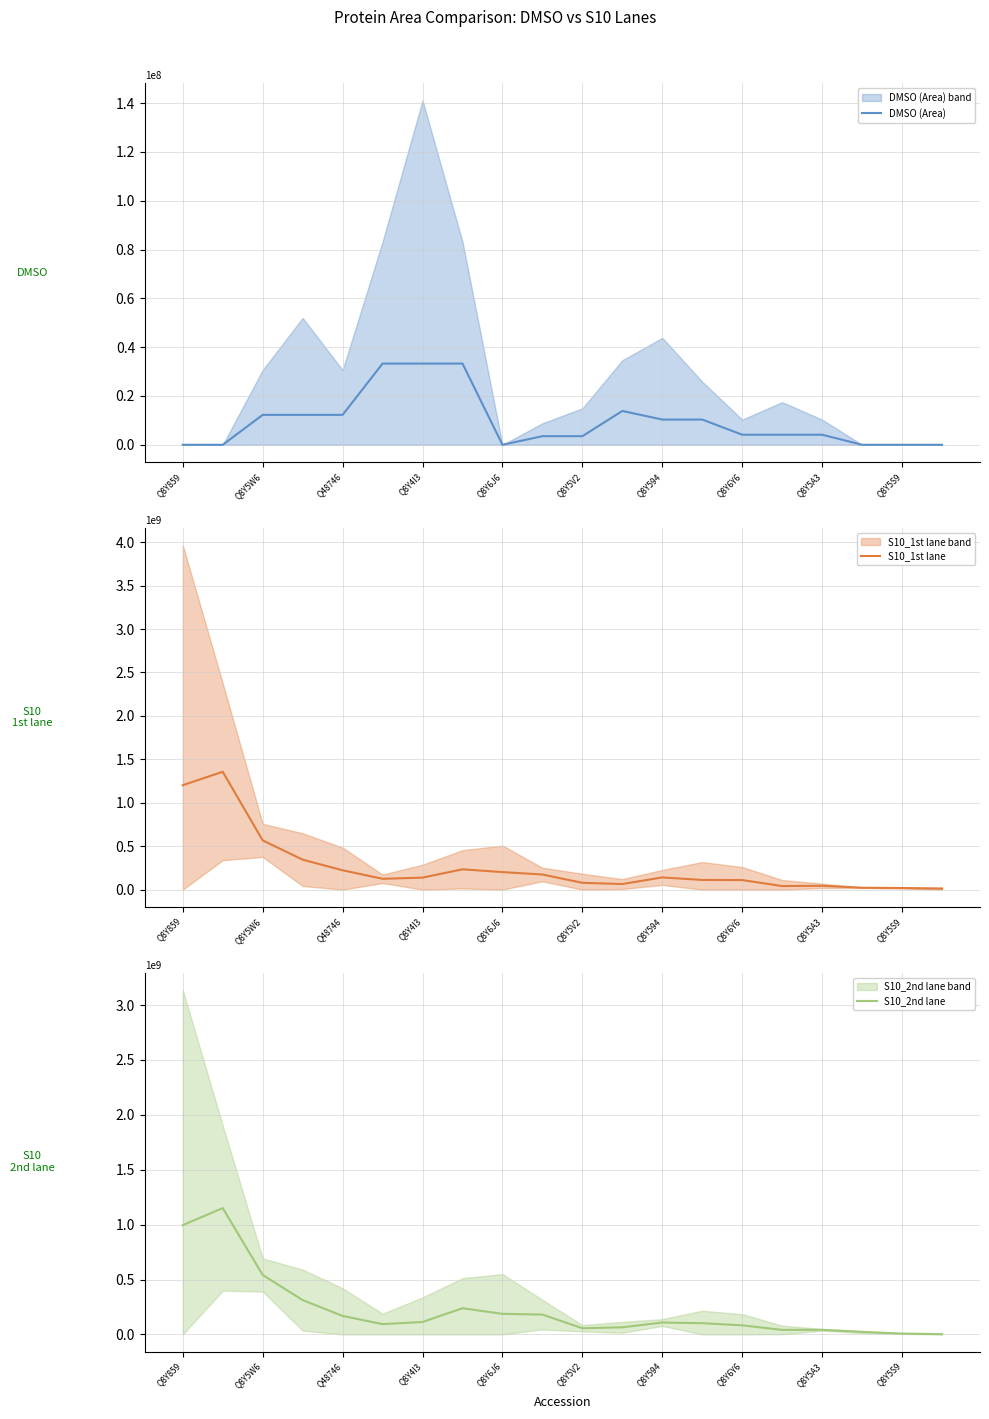

What is the maximum value for DMSO (Area)?

33290440.8